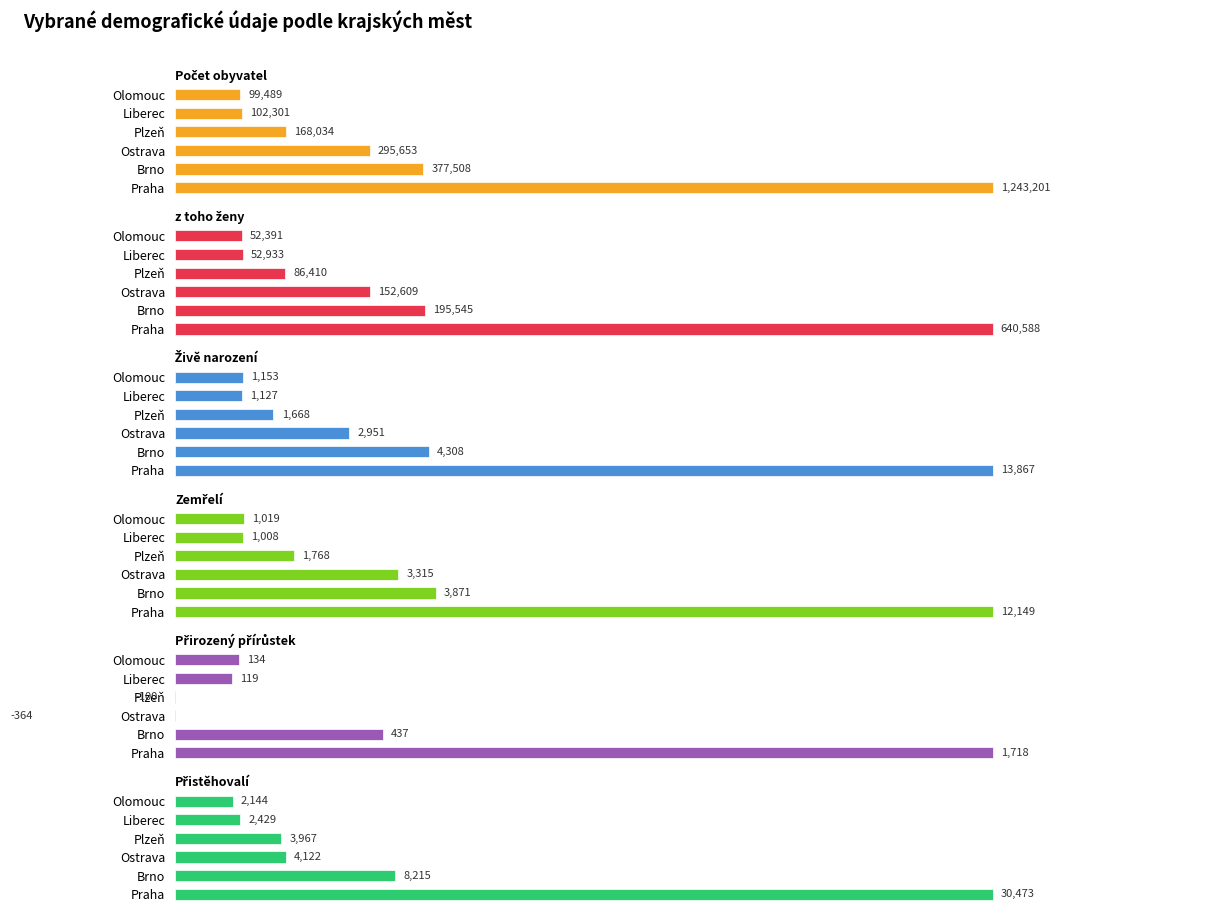

The value of Přistěhovalí at Praha is 7801. True or false?

False